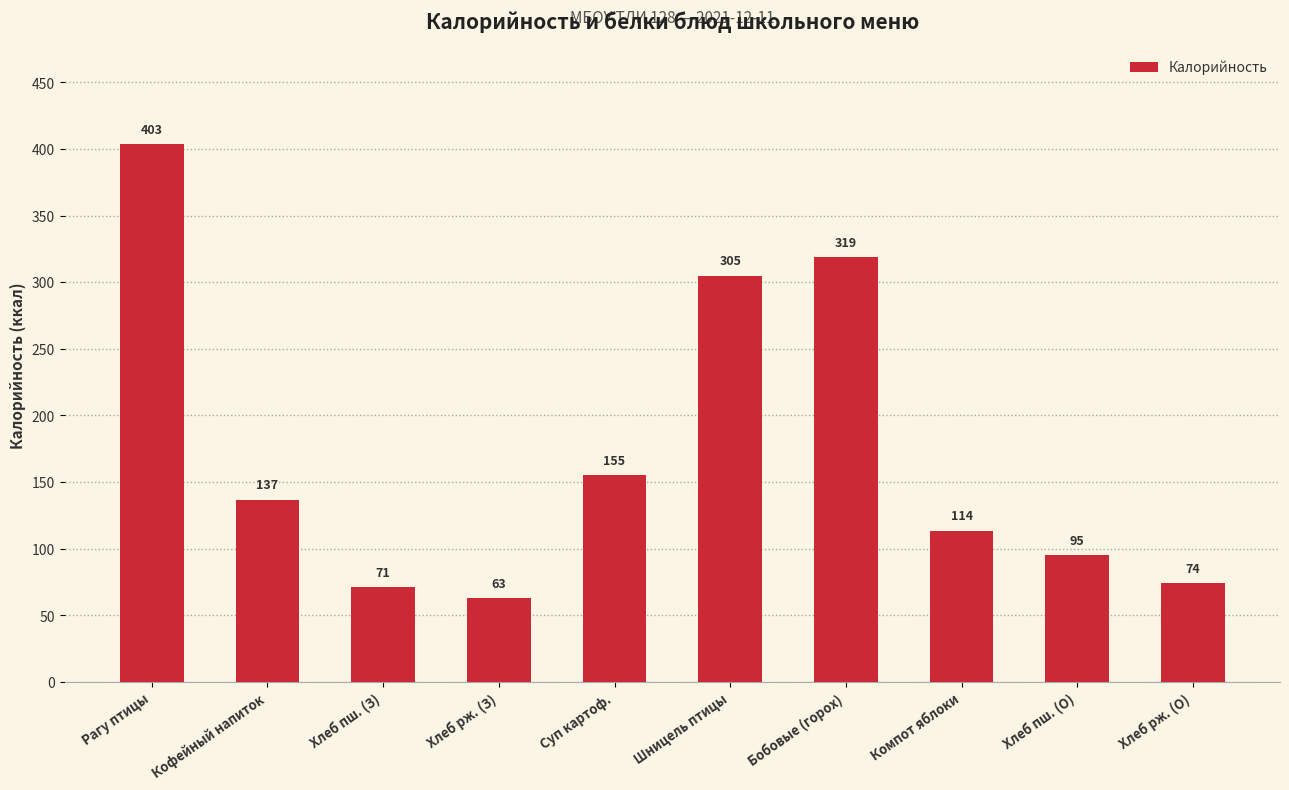

At which label does the data first exceed 136?

Рагу птицы